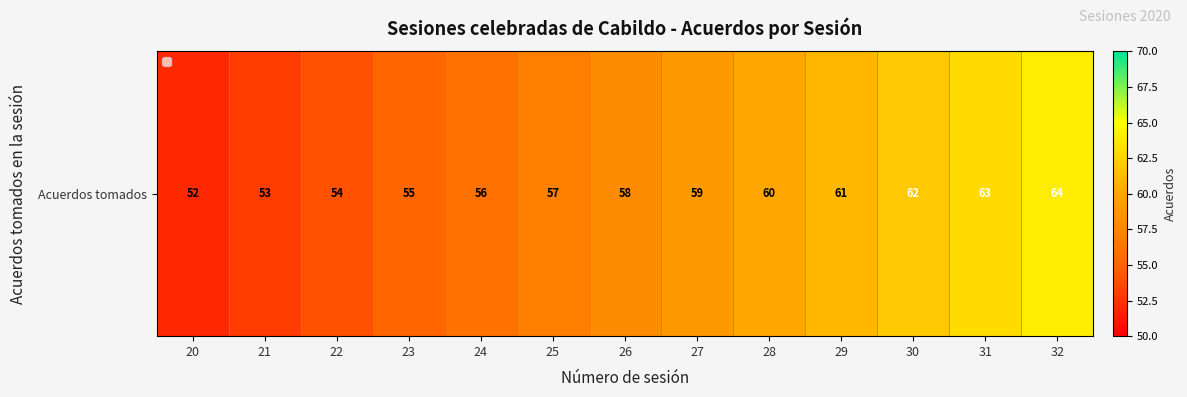

Rank the categories by value from highest to lowest.

32, 31, 30, 29, 28, 27, 26, 25, 24, 23, 22, 21, 20